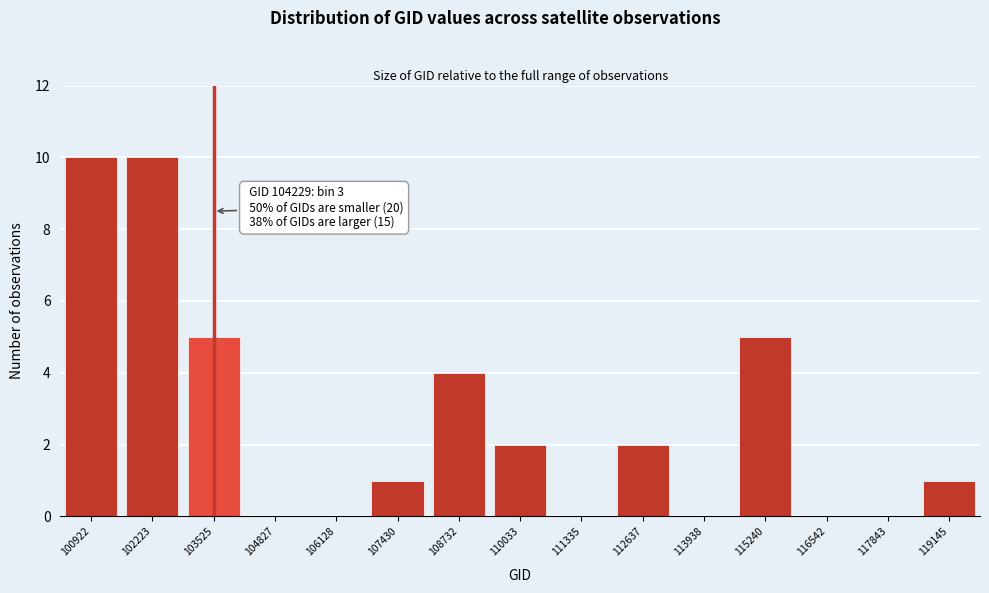

Reading left to right, extract all data points from this chart.

100922=10	102223=10	103525=5	104827=0	106128=0	107430=1	108732=4	110033=2	111335=0	112637=2	113938=0	115240=5	116542=0	117843=0	119145=1